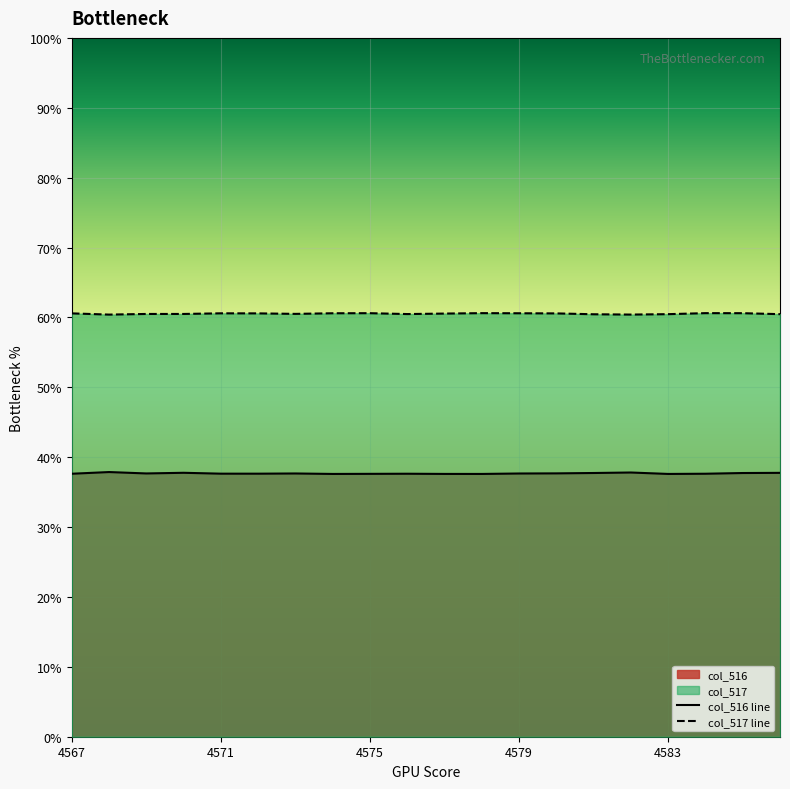

What are all the series names shown in the legend?

col_516, col_517